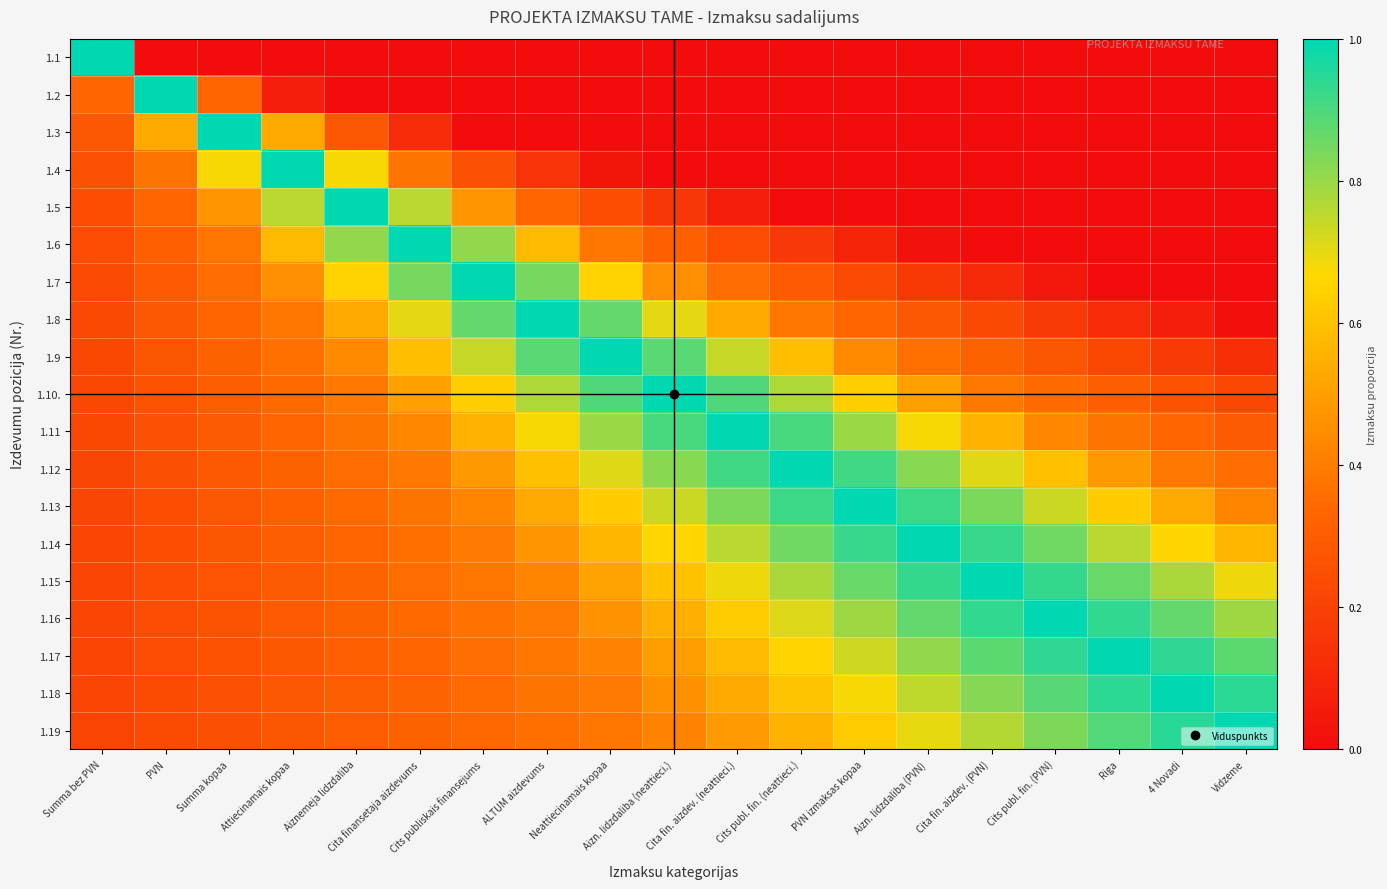

Rank the series by their maximum value, from lowest to highest.

1.1, 1.2, 1.3, 1.4, 1.5, 1.6, 1.7, 1.8, 1.9, 1.10., 1.11, 1.12, 1.13, 1.14, 1.15, 1.16, 1.17, 1.18, 1.19